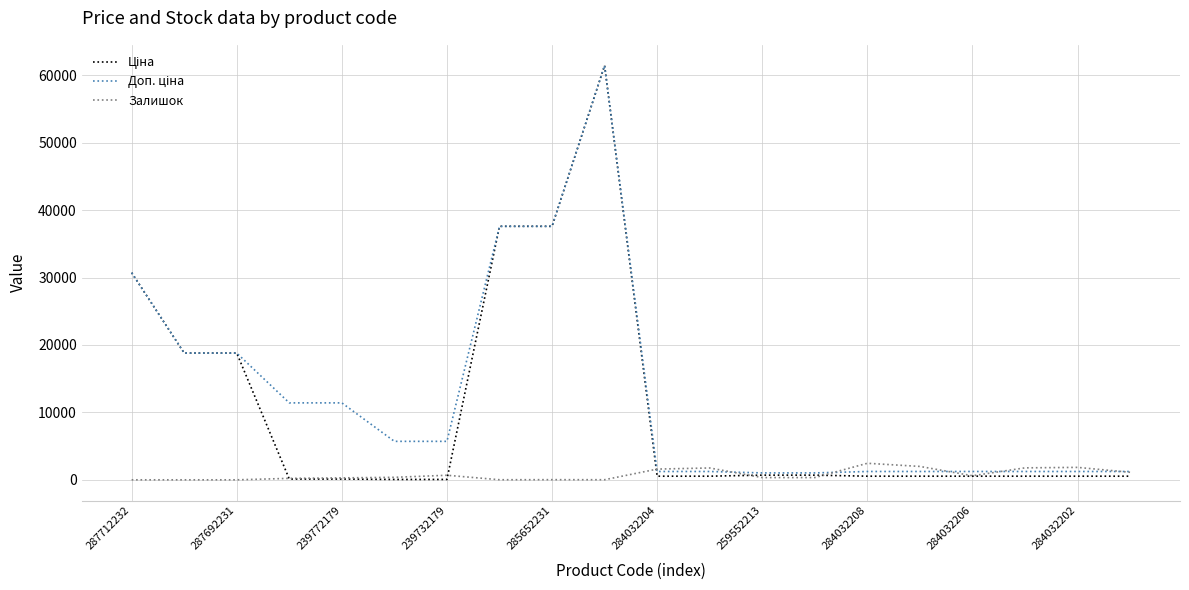

At which label does Залишок reach its minimum?

287712232